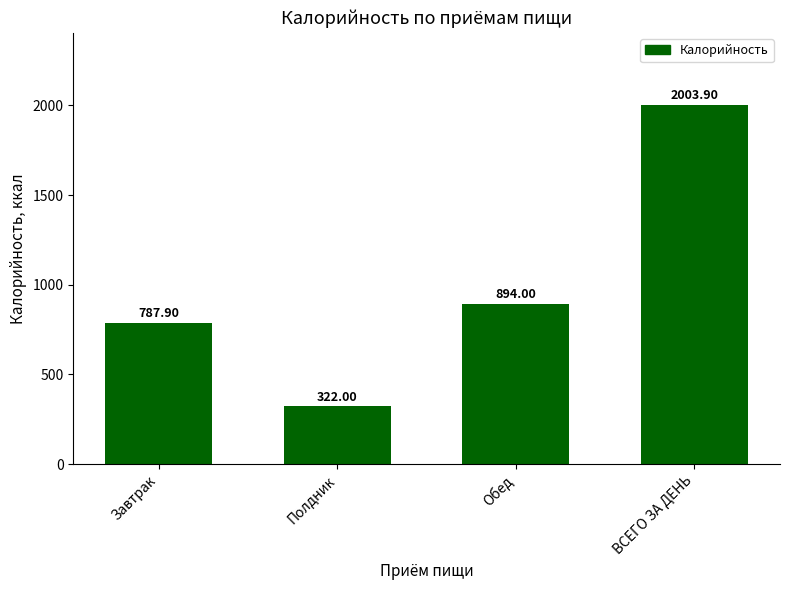

Between Полдник and Завтрак, which is larger?

Завтрак